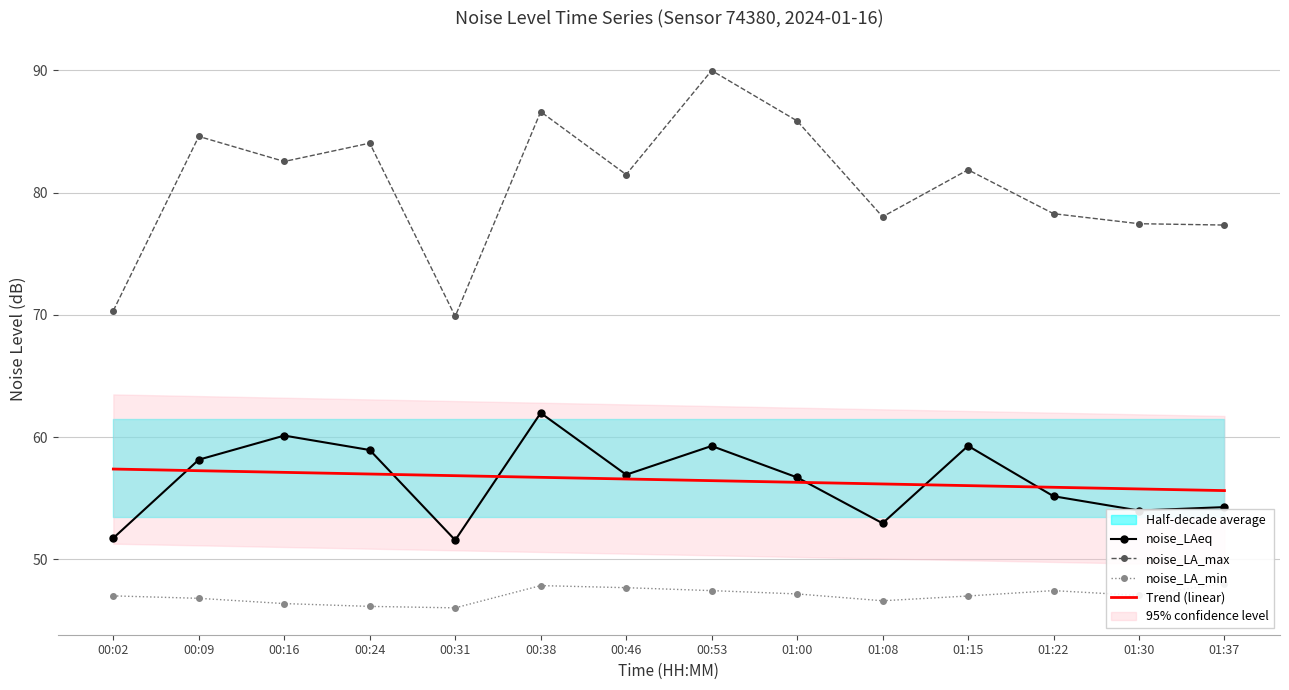

True or false: noise_LA_max has a value of 78.3 at 01:22.

True